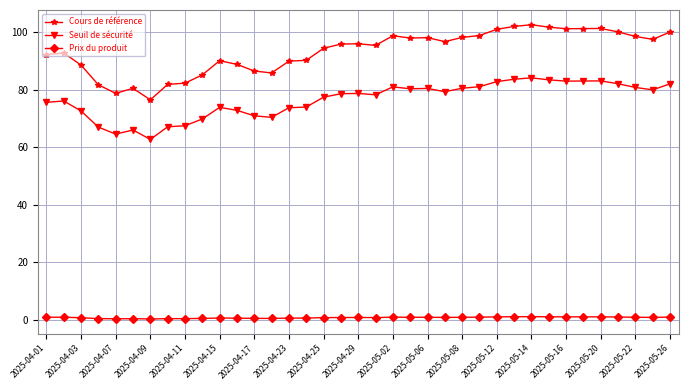

Which series has the largest range (max minus min)?

Cours de référence